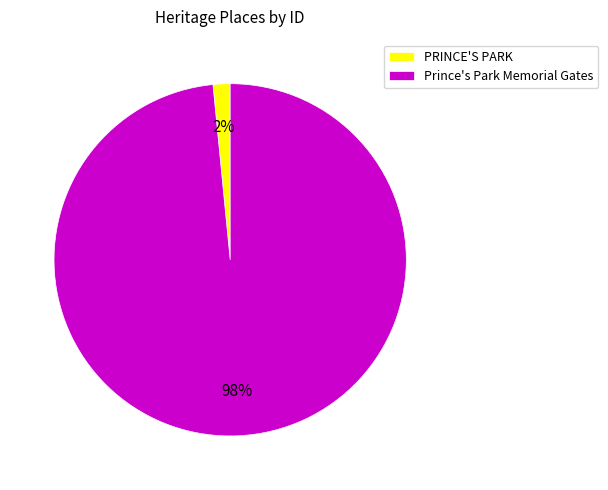

Which has a higher value, Prince's Park Memorial Gates or PRINCE'S PARK?

Prince's Park Memorial Gates